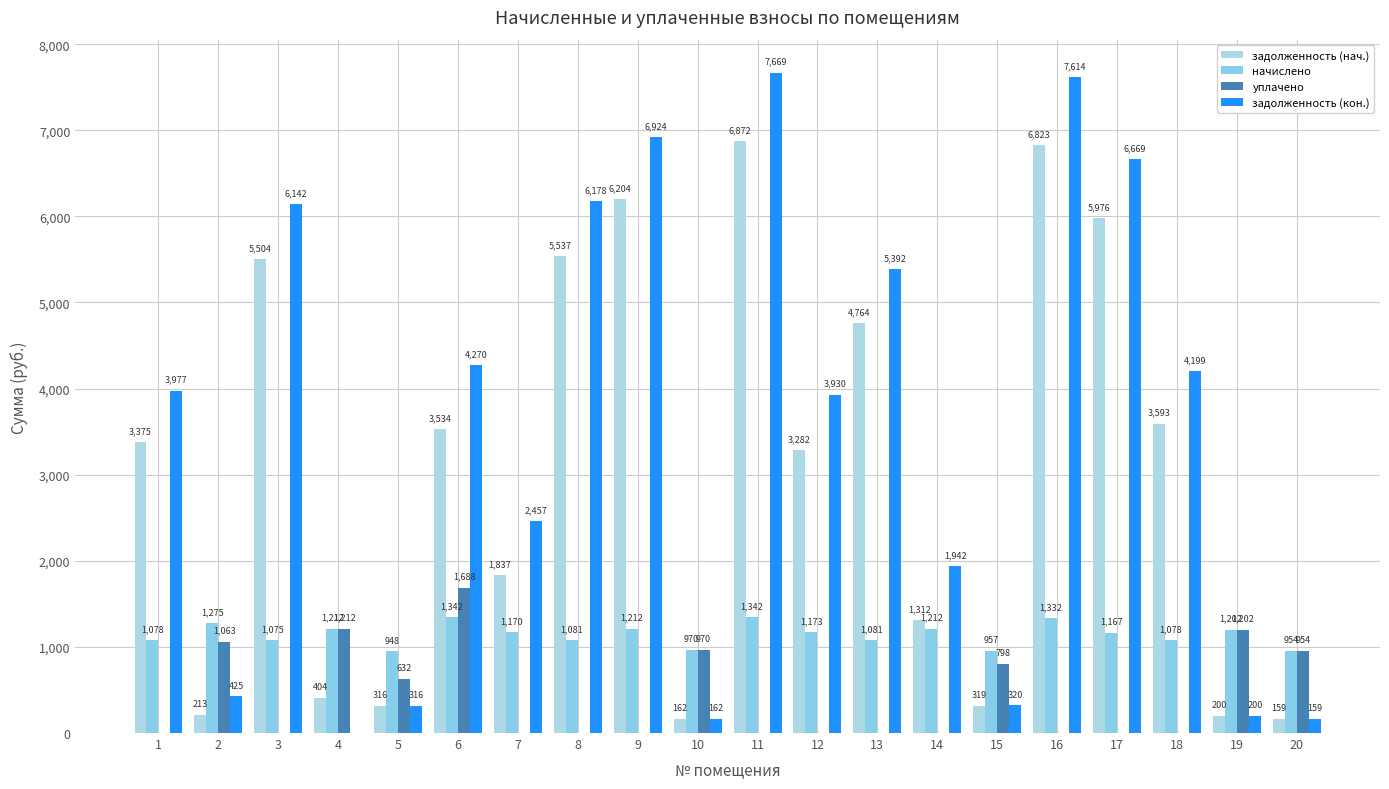

What is the sum of the задолженность (кон.) values at 12 and 2?

4355.2